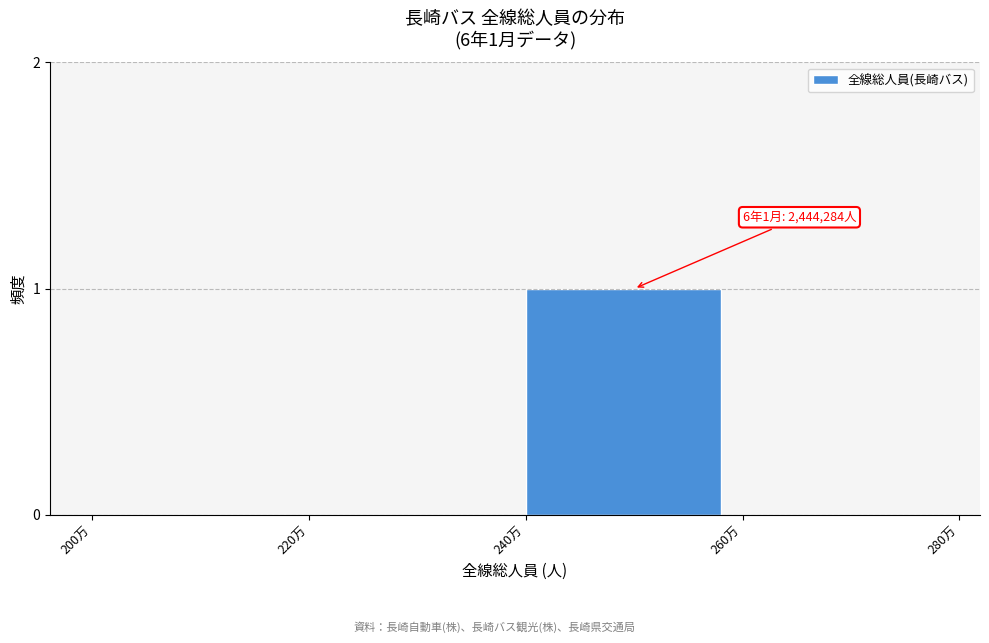

Reading right to left, what are all the values shown in this chart?

260万=0	240万=1	220万=0	200万=0